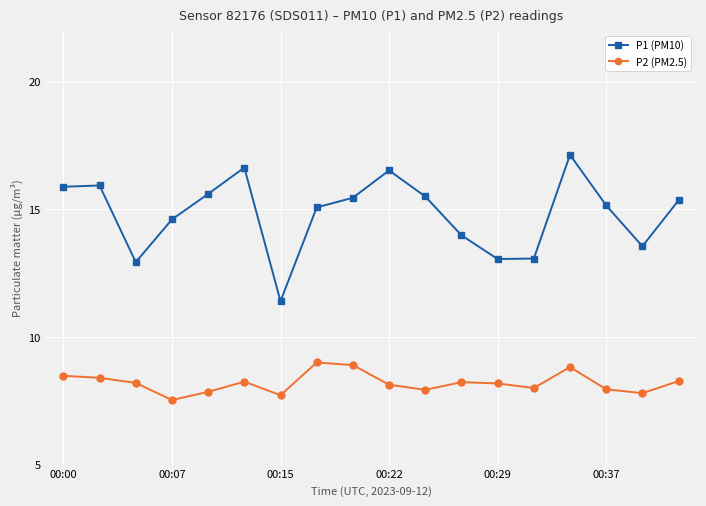

True or false: P1 (PM10) and P2 (PM2.5) cross at least once.

False